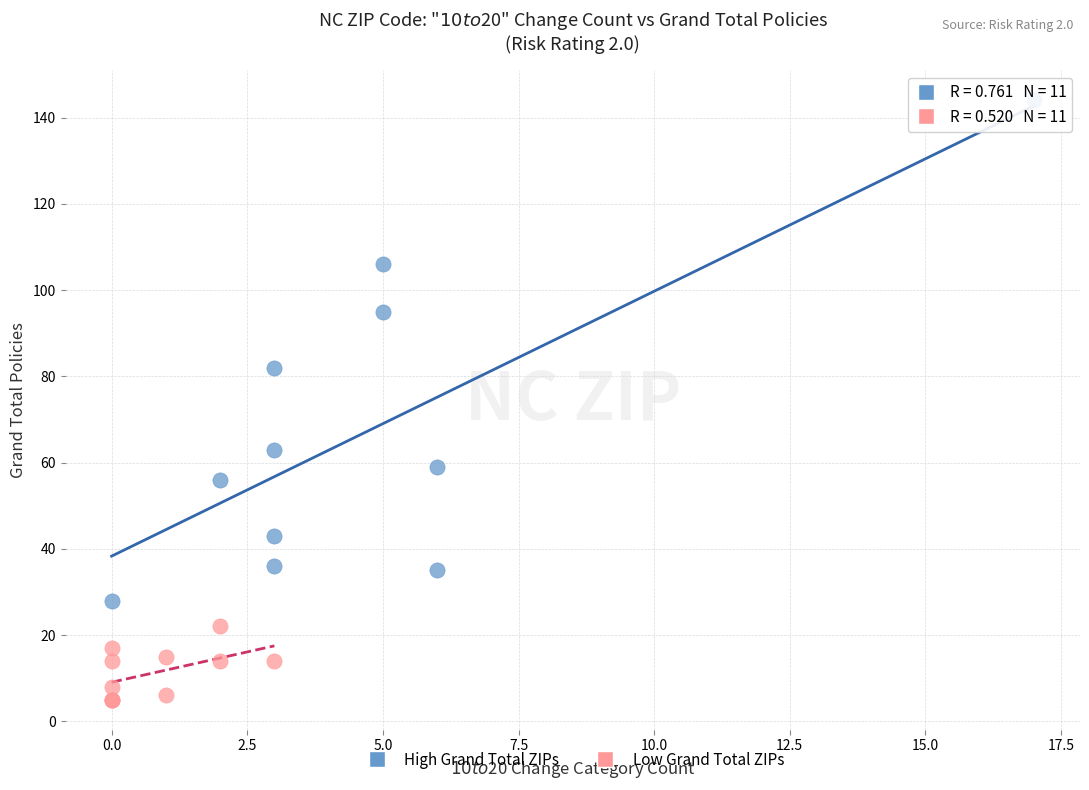

Which series has the largest Y range (max minus min)?

High Grand Total ZIPs